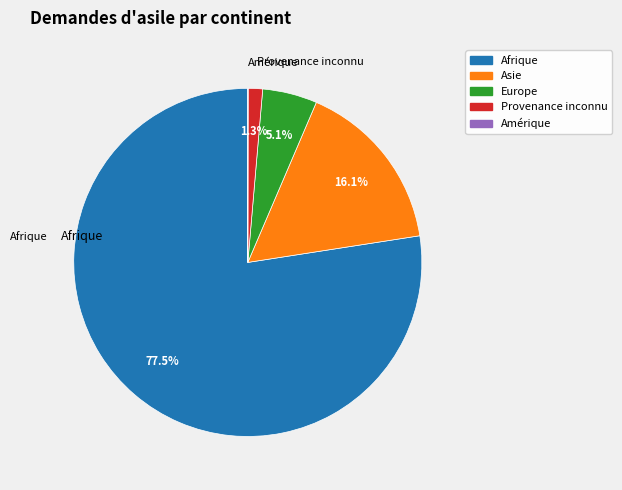

What is the ratio of the value at Provenance inconnu to the value at Europe?

0.3